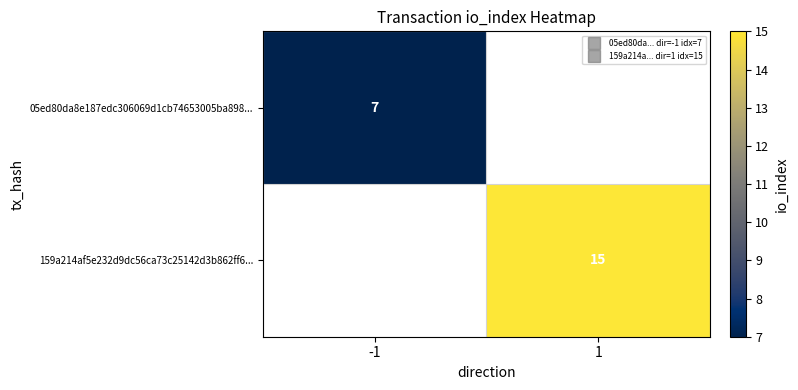

Count the number of data series in this chart.

2